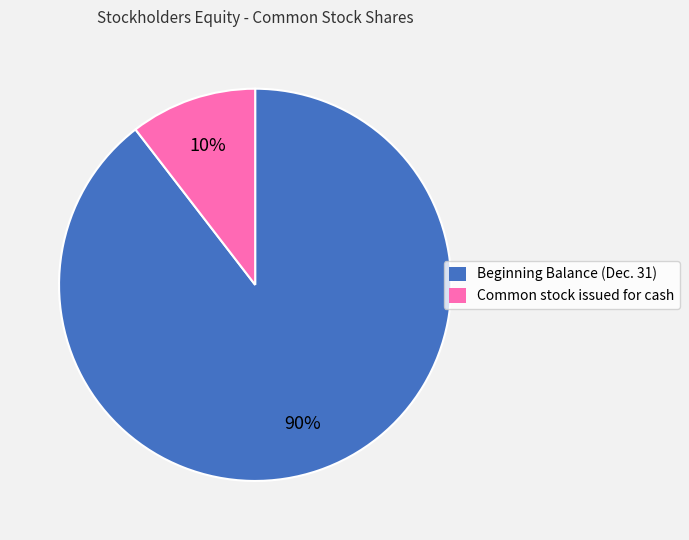

Is it true that Common stock issued for cash is 1% of the pie?

False